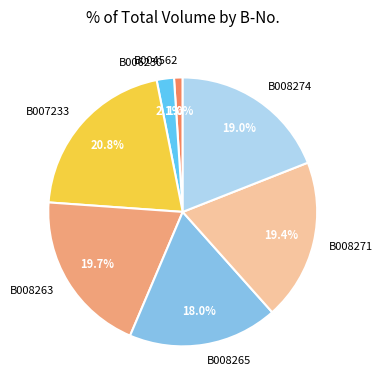

To the nearest percent, what is the difference between the largest and smallest slice percentages?

20%